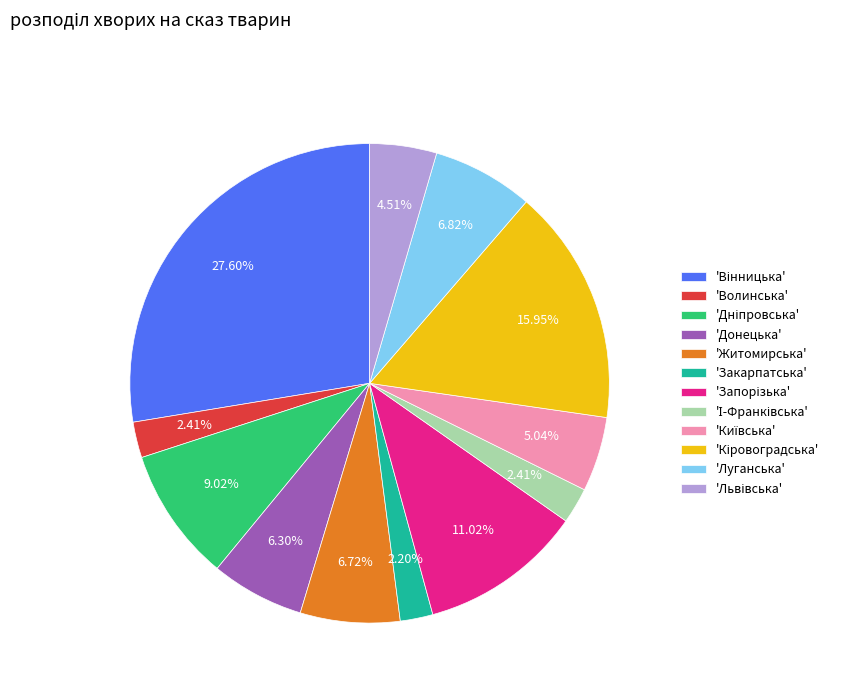

To the nearest percent, what is the difference between the largest and smallest slice percentages?

25%